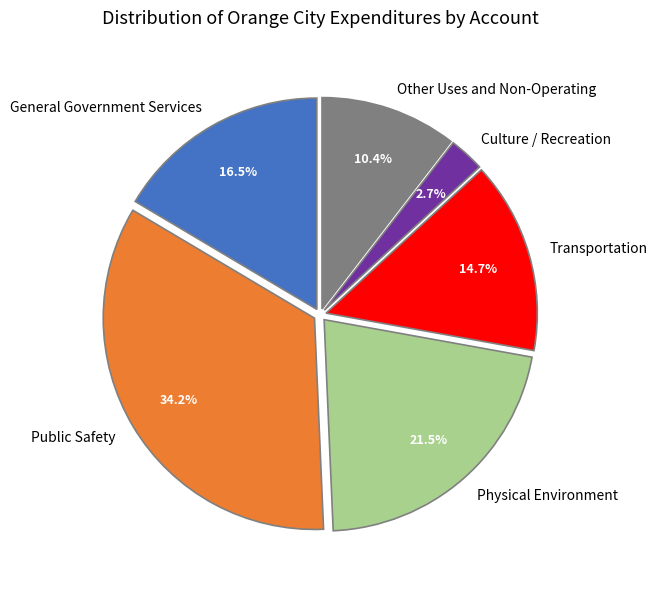

Which category has the smallest portion of the pie?

Culture / Recreation